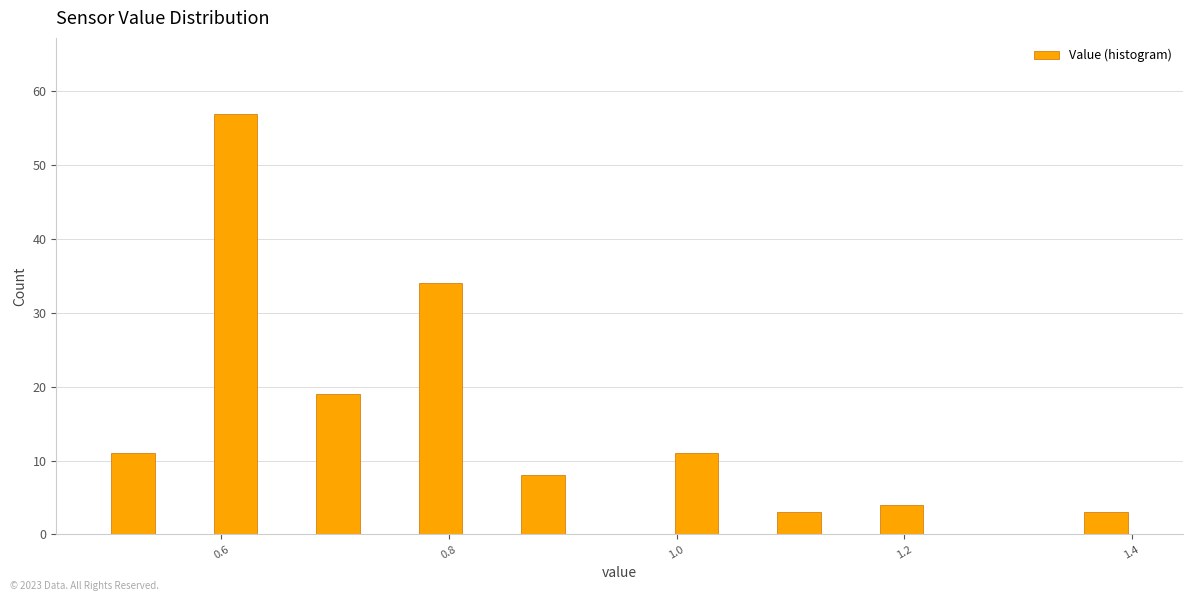

Around what value on the x-axis is the tallest bar? Give the approximate position of its centre, as read against the axis.

0.62